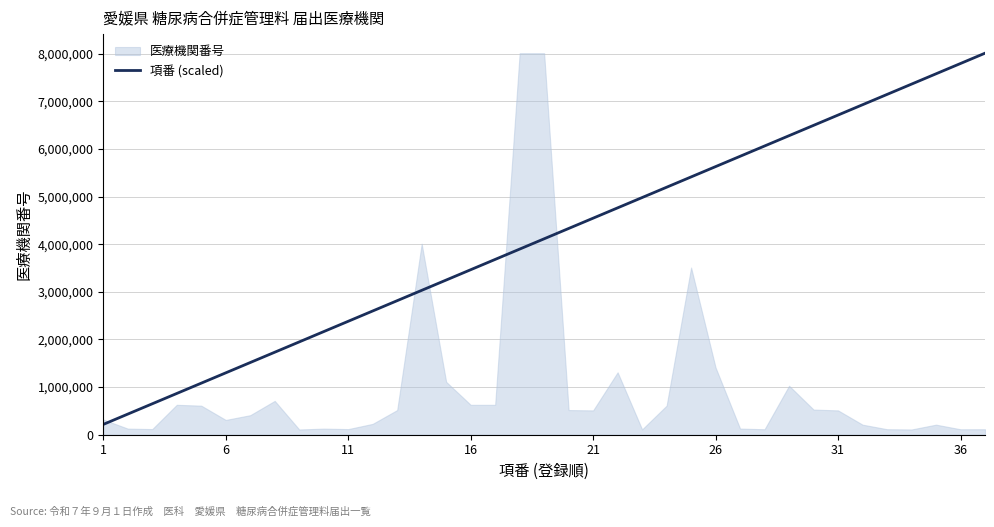

The value of 項番 (scaled) at 31 is 6711120.5. True or false?

True